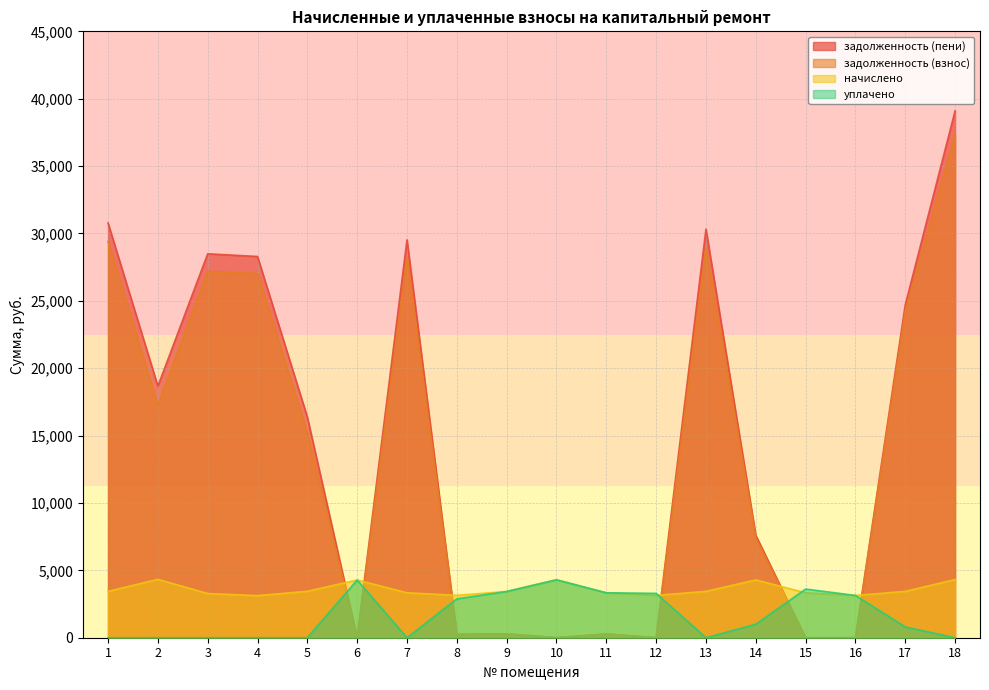

What is the greatest value displayed?

39100.4